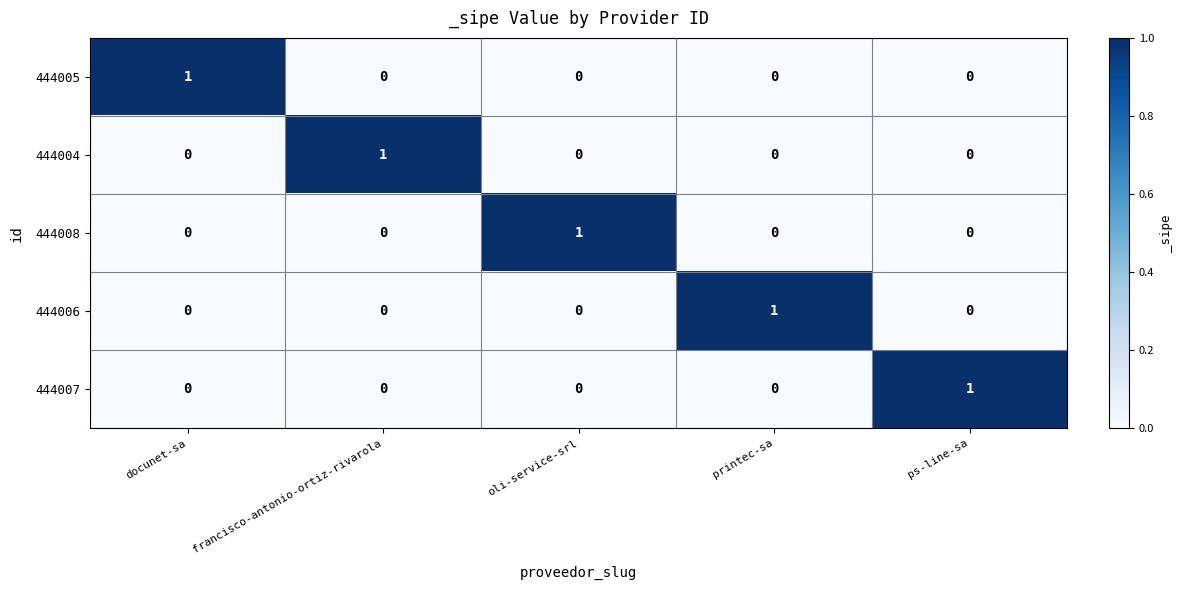

How many categories are shown in the chart?

5